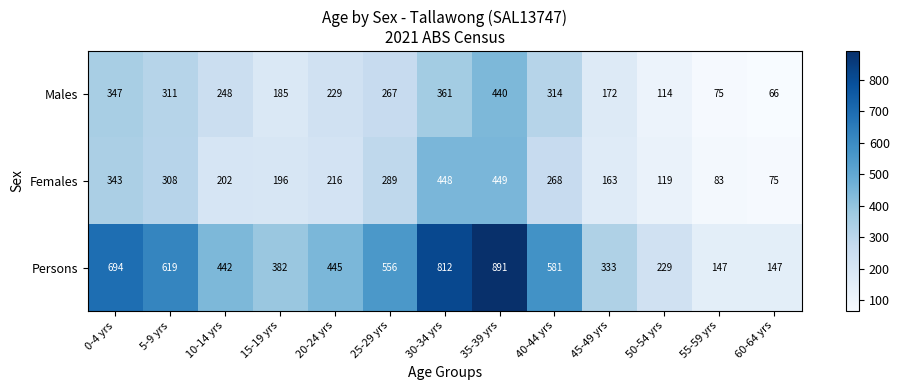

The Persons series shows 242 at 60-64 yrs. True or false?

False